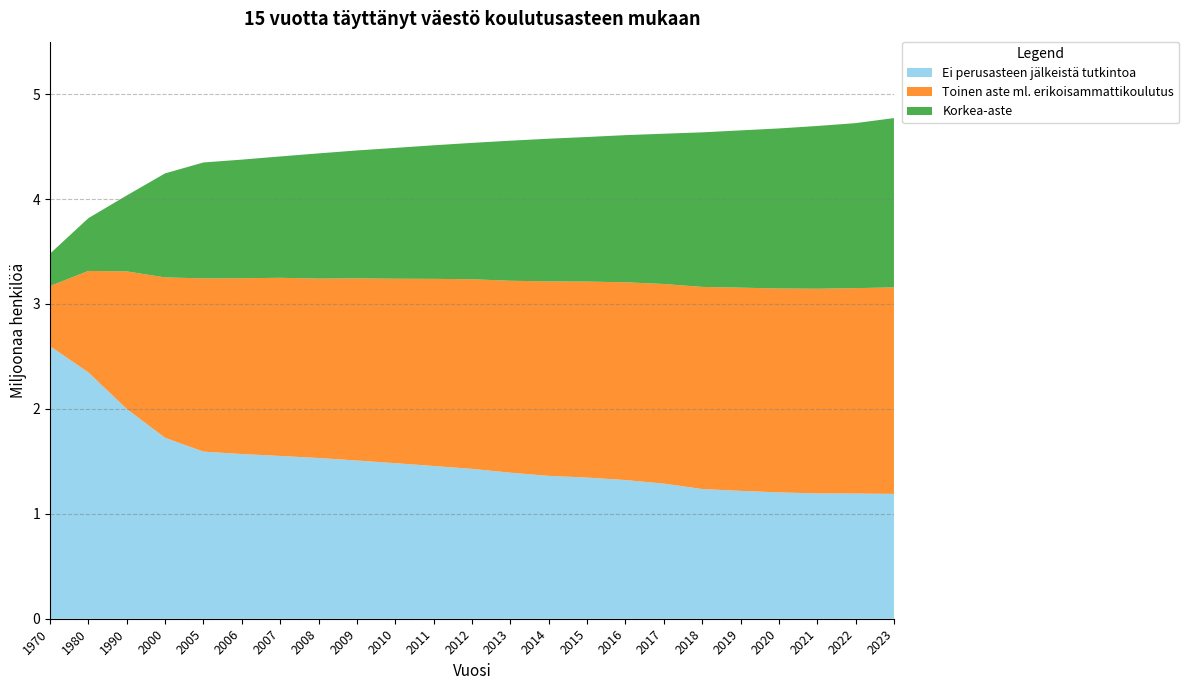

Reading right to left, list all the values displayed in this chart.

Ei perusasteen jälkeistä tutkintoa: 2023=1.2	2022=1.2	2021=1.2	2020=1.2	2019=1.2	2018=1.2	2017=1.3	2016=1.3	2015=1.3	2014=1.4	2013=1.4	2012=1.4	2011=1.5	2010=1.5	2009=1.5	2008=1.5	2007=1.6	2006=1.6	2005=1.6	2000=1.7	1990=2.0	1980=2.3	1970=2.6
Toinen aste ml. erikoisammattikoulutus: 2023=2.0	2022=2.0	2021=2.0	2020=1.9	2019=1.9	2018=1.9	2017=1.9	2016=1.9	2015=1.9	2014=1.9	2013=1.8	2012=1.8	2011=1.8	2010=1.8	2009=1.7	2008=1.7	2007=1.7	2006=1.7	2005=1.7	2000=1.5	1990=1.3	1980=1.0	1970=0.6
Korkea-aste: 2023=1.6	2022=1.6	2021=1.6	2020=1.5	2019=1.5	2018=1.5	2017=1.4	2016=1.4	2015=1.4	2014=1.4	2013=1.3	2012=1.3	2011=1.3	2010=1.2	2009=1.2	2008=1.2	2007=1.2	2006=1.1	2005=1.1	2000=1.0	1990=0.7	1980=0.5	1970=0.3